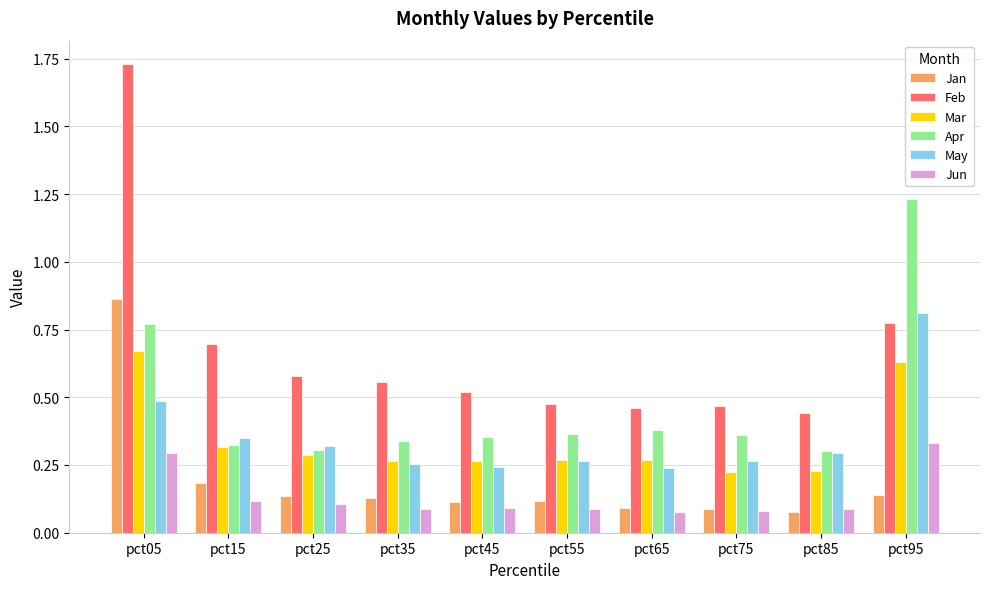

What are all the series names shown in the legend?

Jan, Feb, Mar, Apr, May, Jun